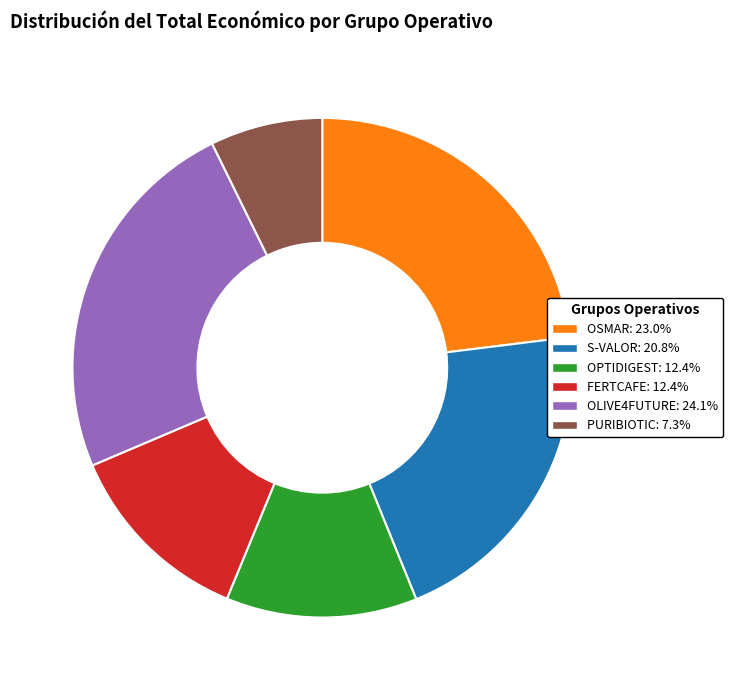

Which has a higher value, PURIBIOTIC or OSMAR?

OSMAR